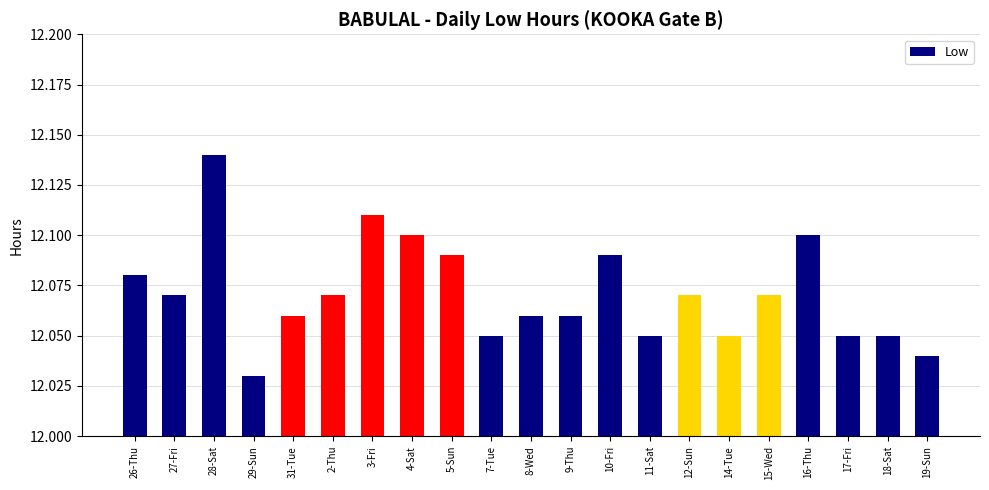

What is the label of the 2nd bar from the left?

27-Fri